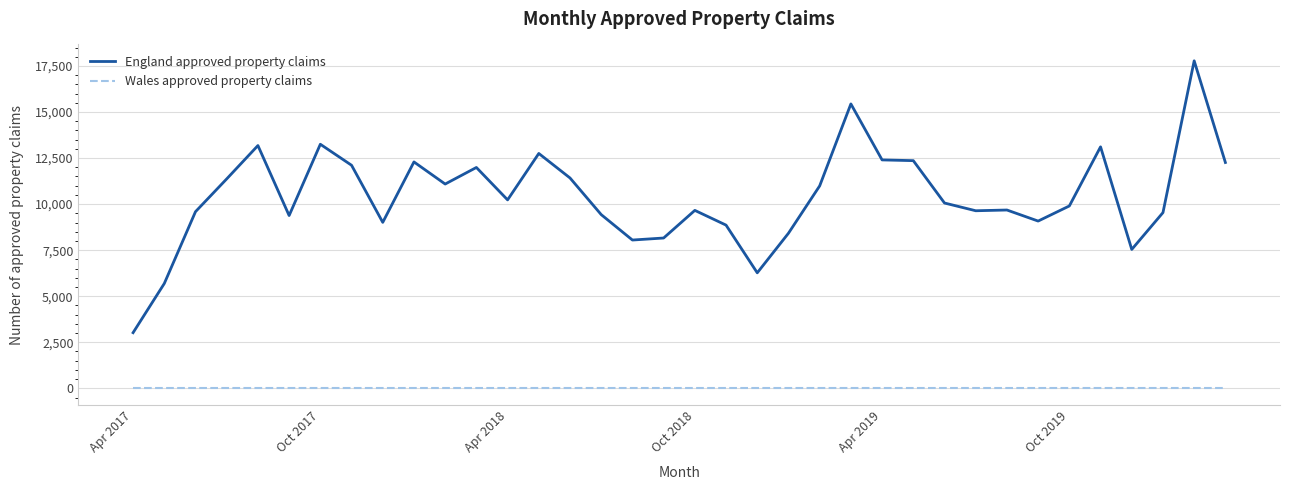

Rank the series by their maximum value, from highest to lowest.

England approved property claims, Wales approved property claims